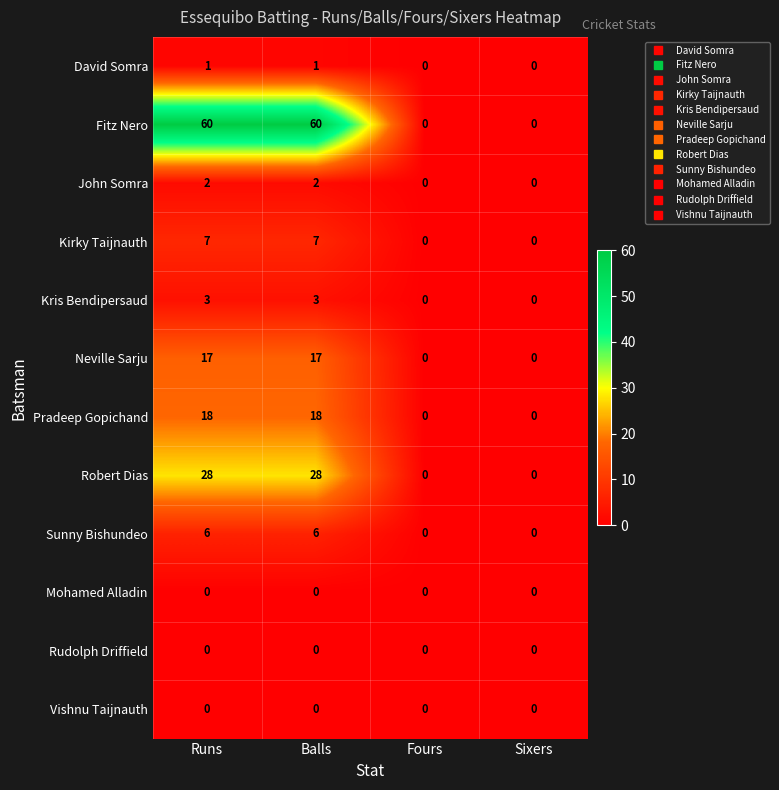

The value of Fitz Nero at Balls is 99. True or false?

False